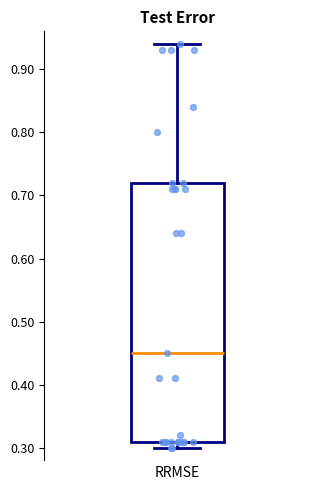

Where does the upper whisker of the box end on the y-axis? The values are not printed on the chart, so give them approximately, as read against the axis.

0.94